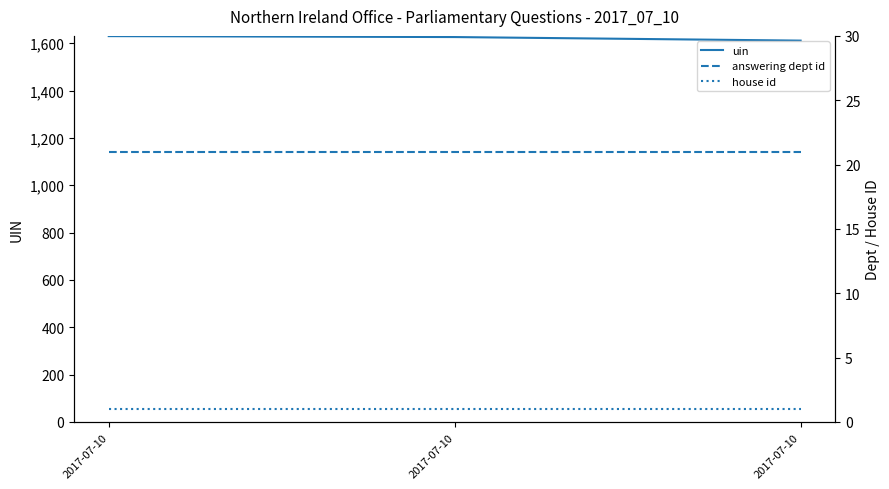

At which category does the chart reach its minimum across all series?

2017-07-10